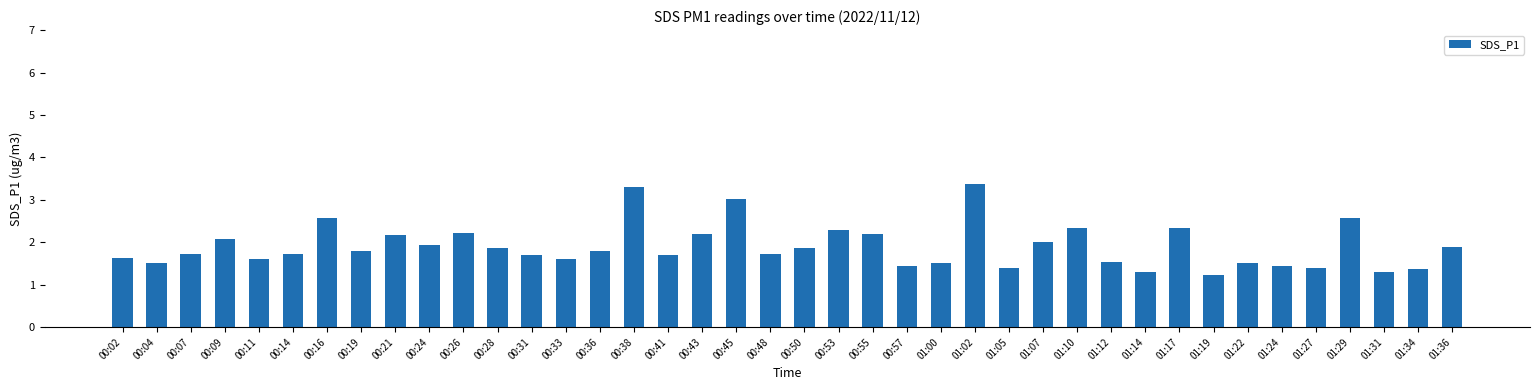

How many series are shown in this chart?

1